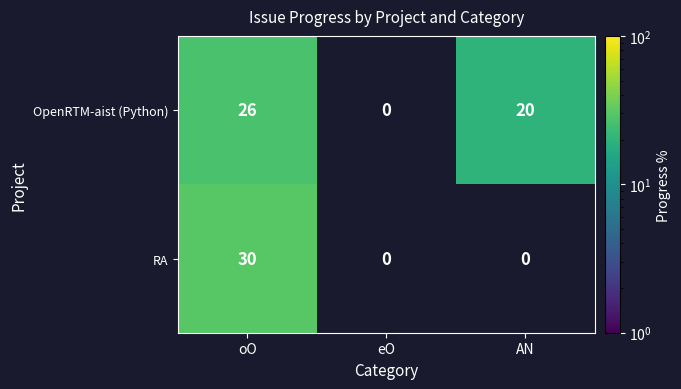

Reading left to right, list all the values displayed in this chart.

OpenRTM-aist (Python): 26	0	20
RA: 30	0	0